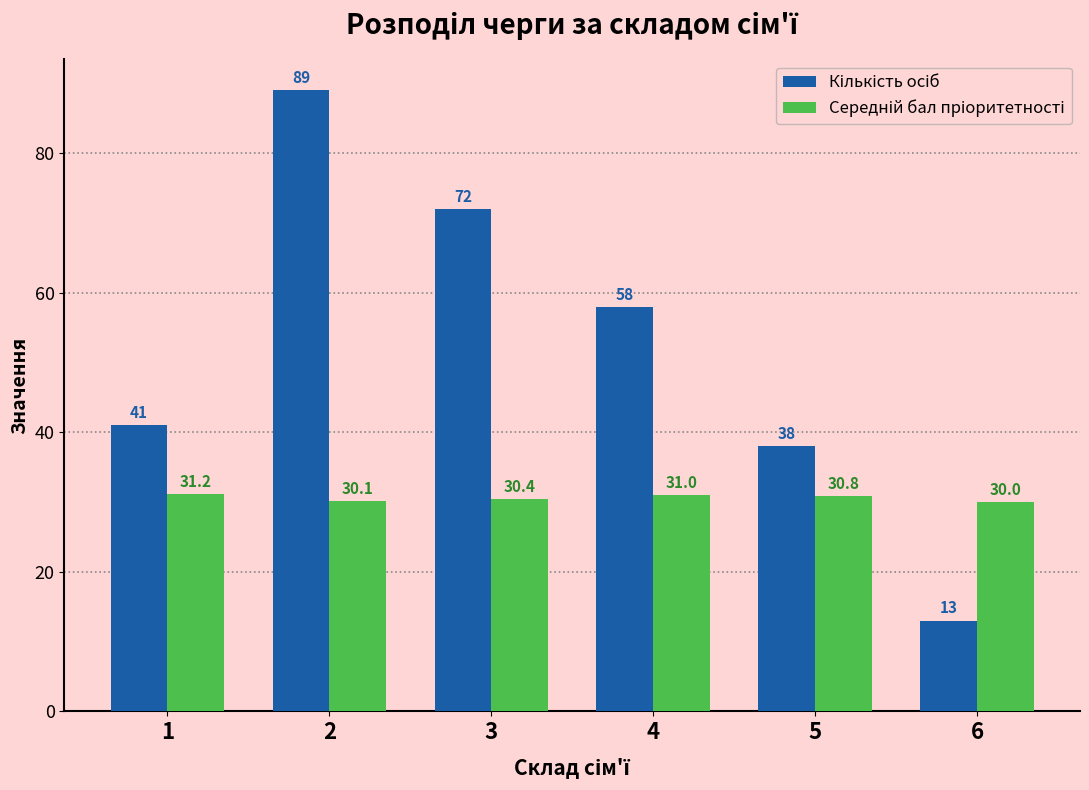

What is the smallest value displayed?

13.0